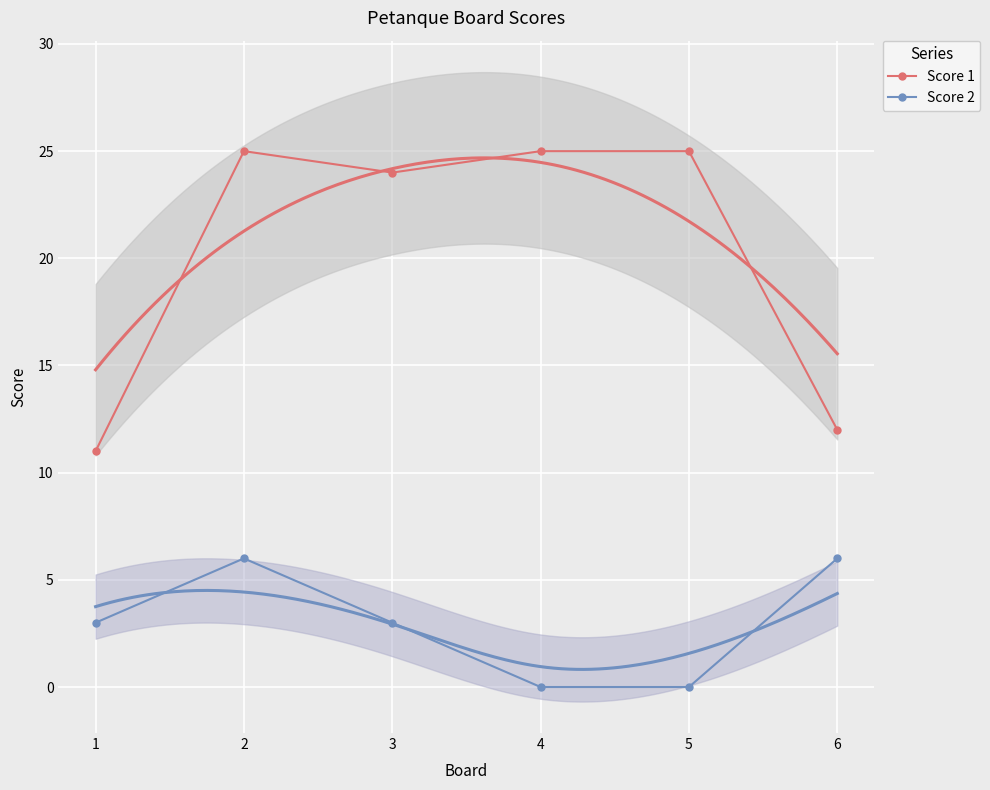

Which series has the largest range (max minus min)?

Score 1